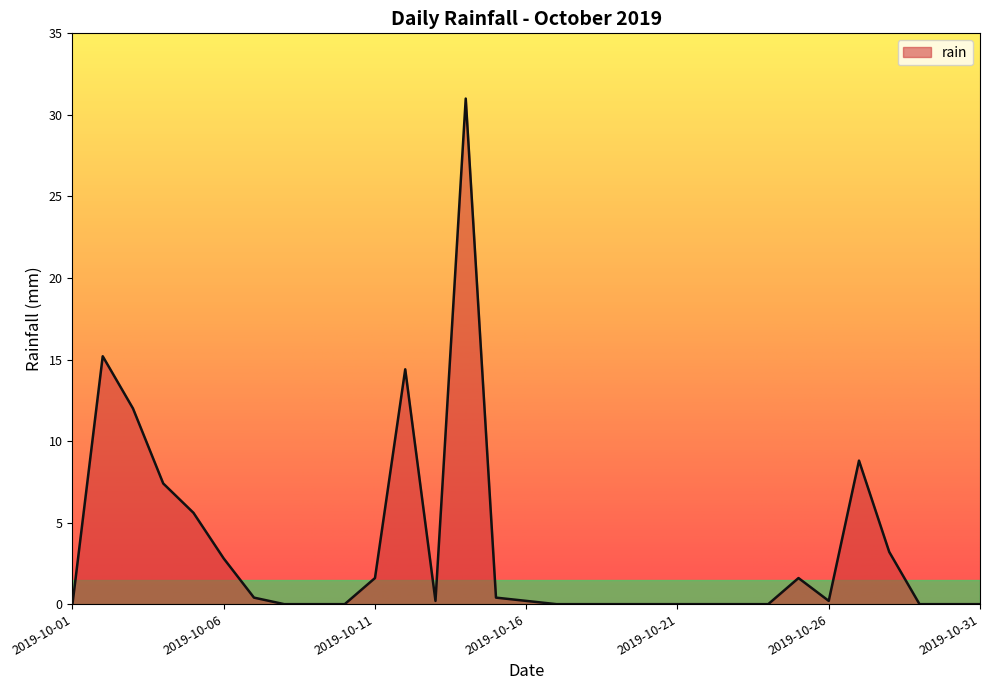

What is the maximum value shown in the chart?

31.0